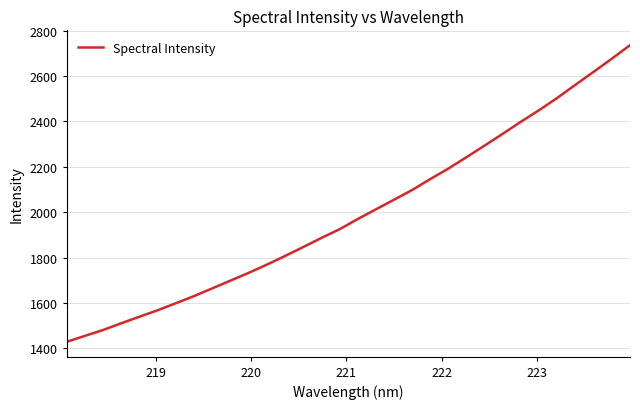

How many values are below 1969?

16